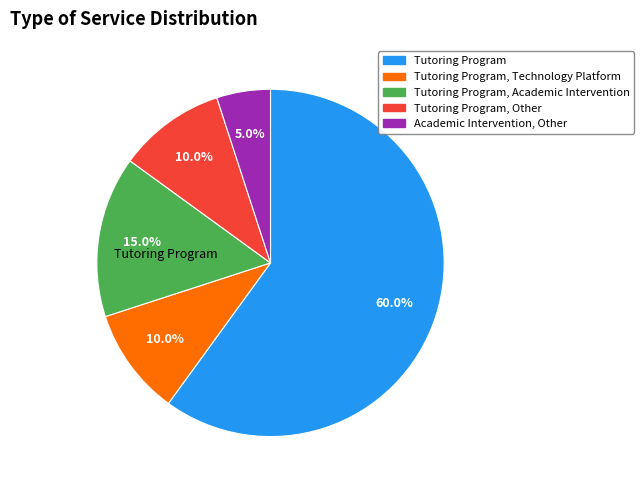

How many slices are in this pie chart?

5